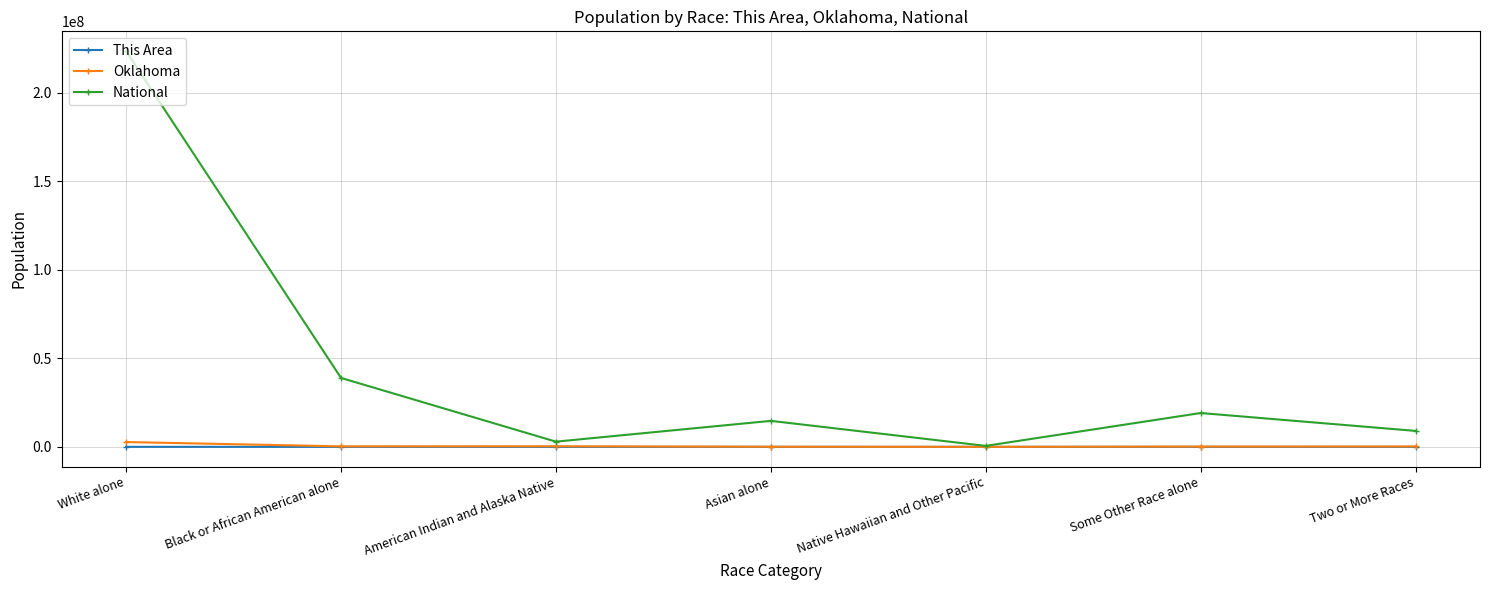

List the series in order of their peak value, highest first.

National, Oklahoma, This Area